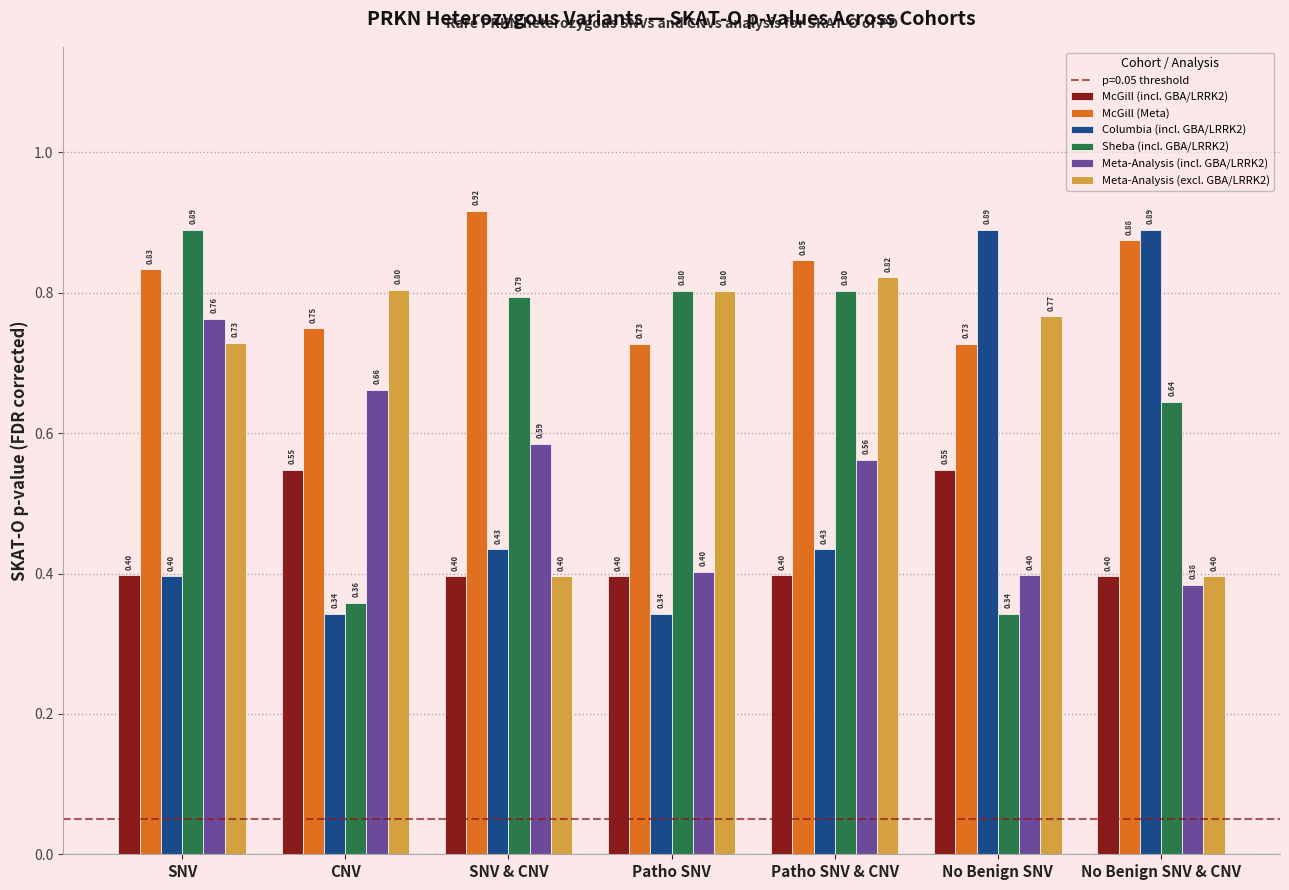

Which series changed the most between CNV and No Benign SNV?

Columbia (incl. GBA/LRRK2)